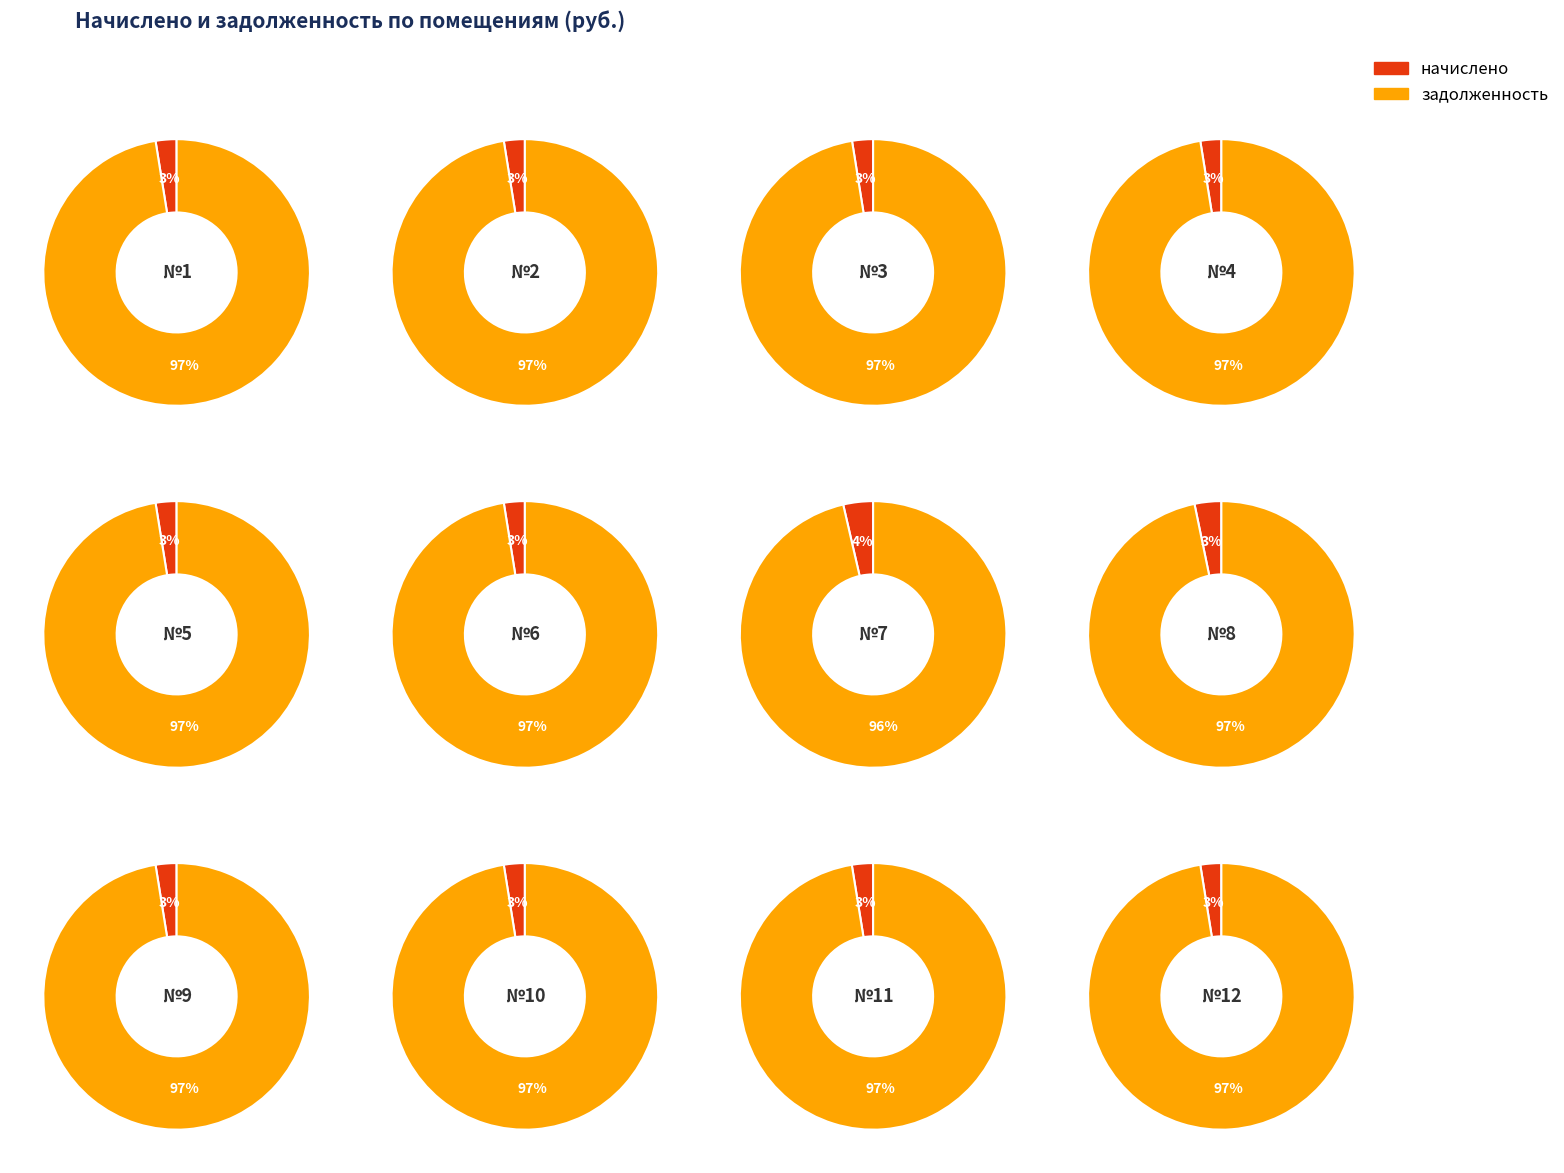

Does 5 account for over 50% of the chart?

No